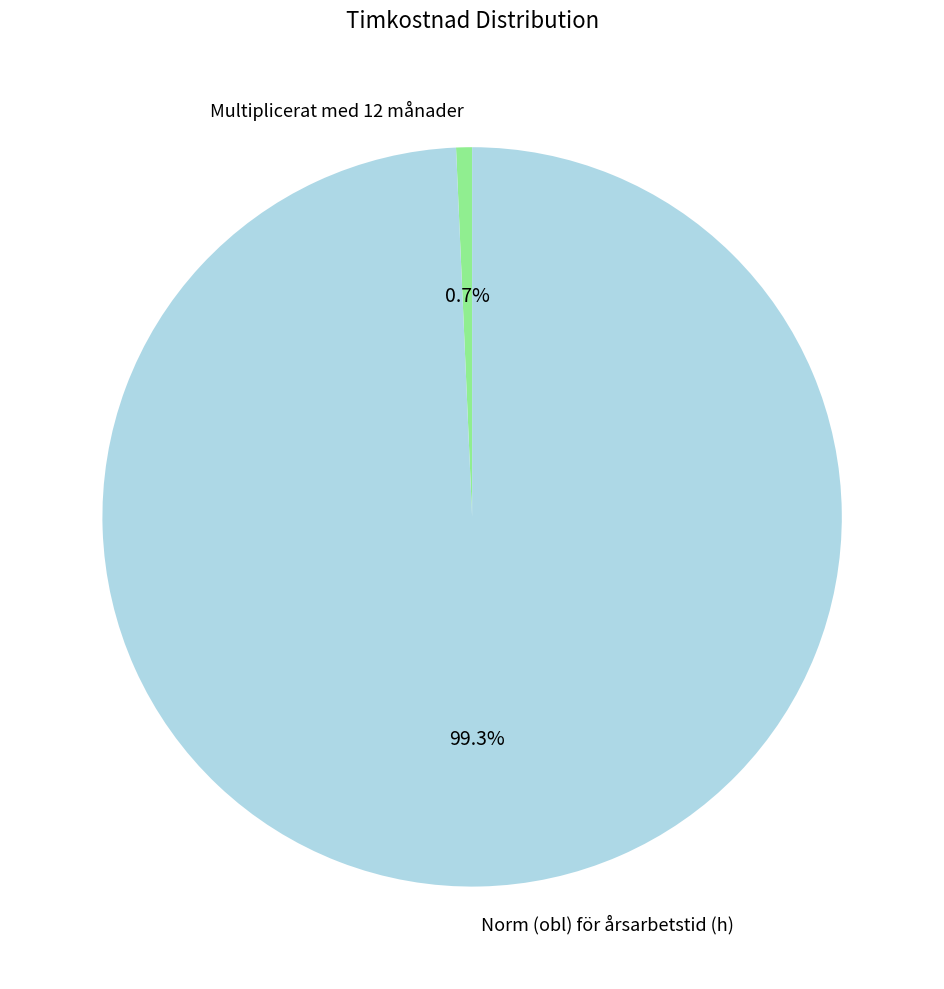

To the nearest percent, what percentage of the pie is Multiplicerat med 12 månader?

1%